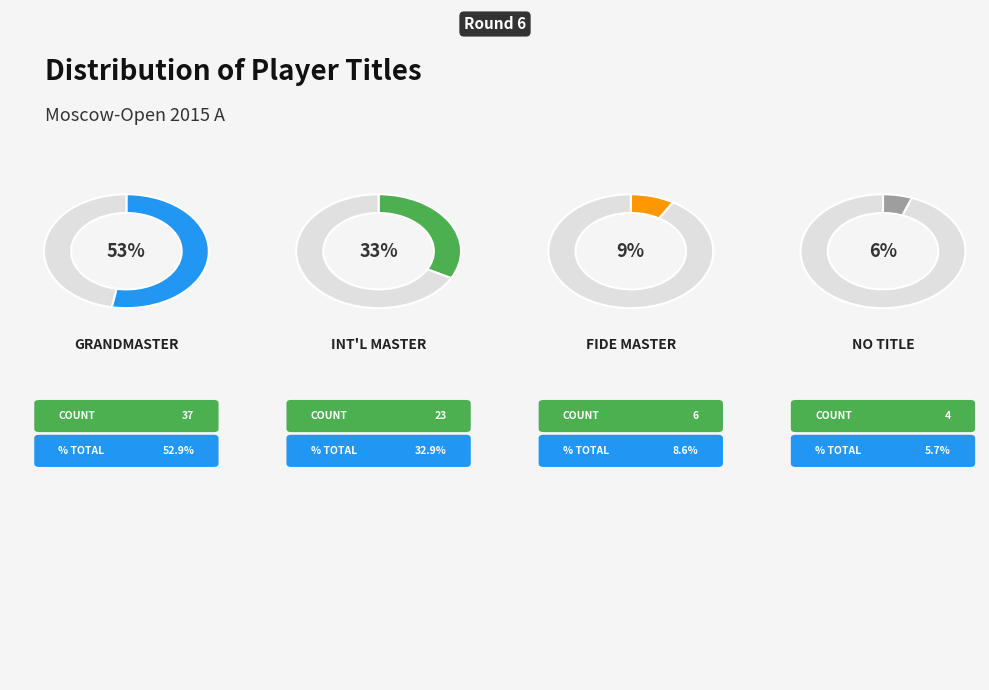

How many segments does this pie chart have?

4